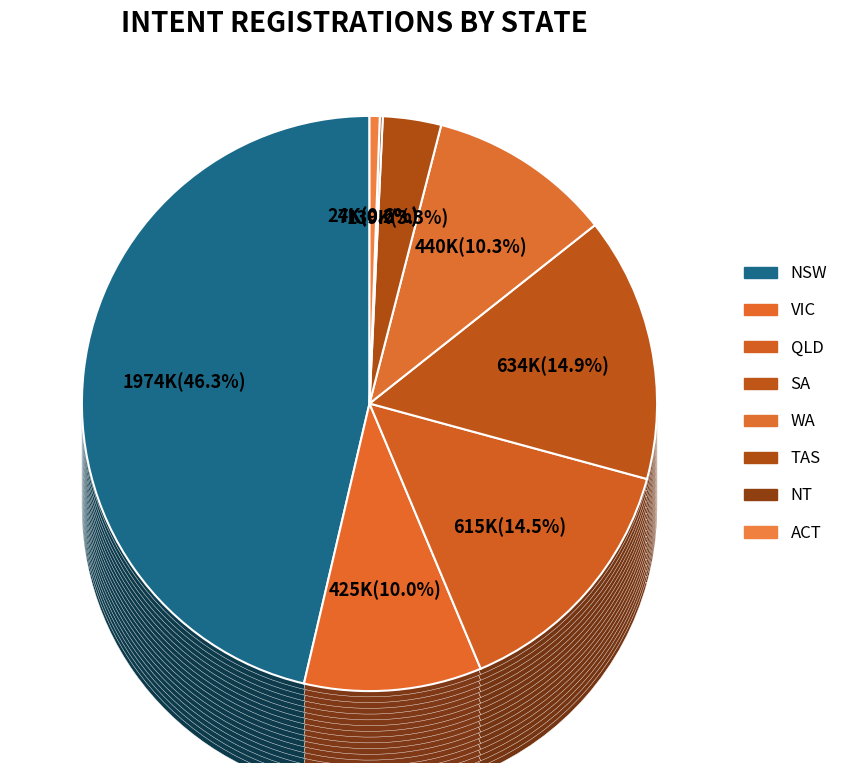

What is the change in value from WA to TAS?

-300675